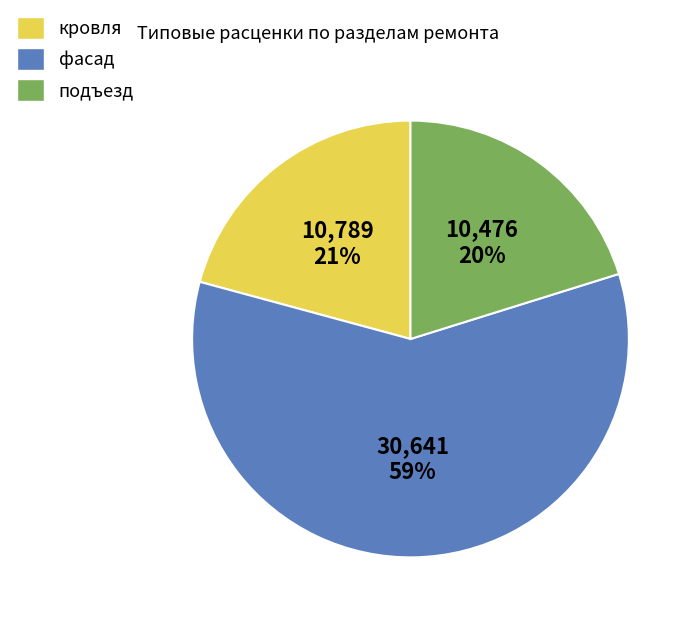

To the nearest percent, what is the average slice percentage?

33%